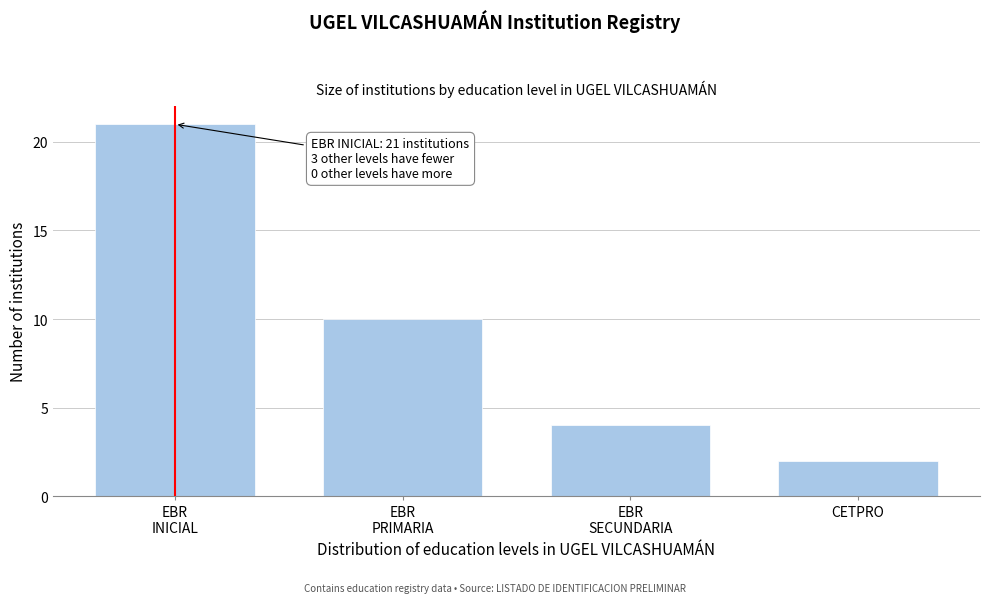

Reading left to right, what are all the values shown in this chart?

21	10	4	2